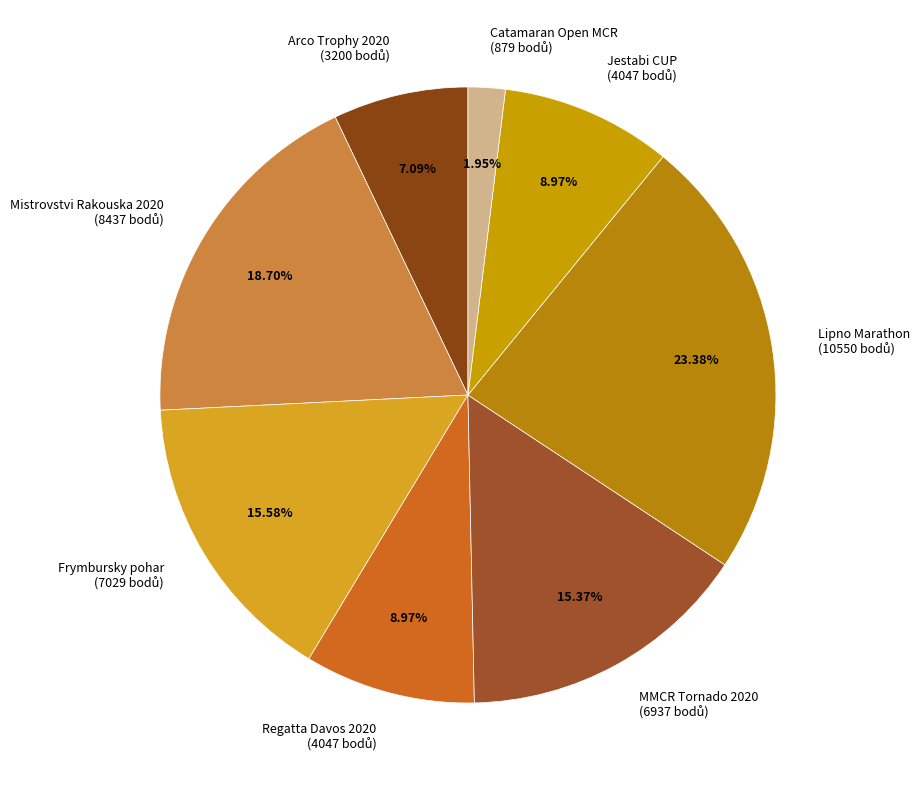

Does any single category account for the majority?

No